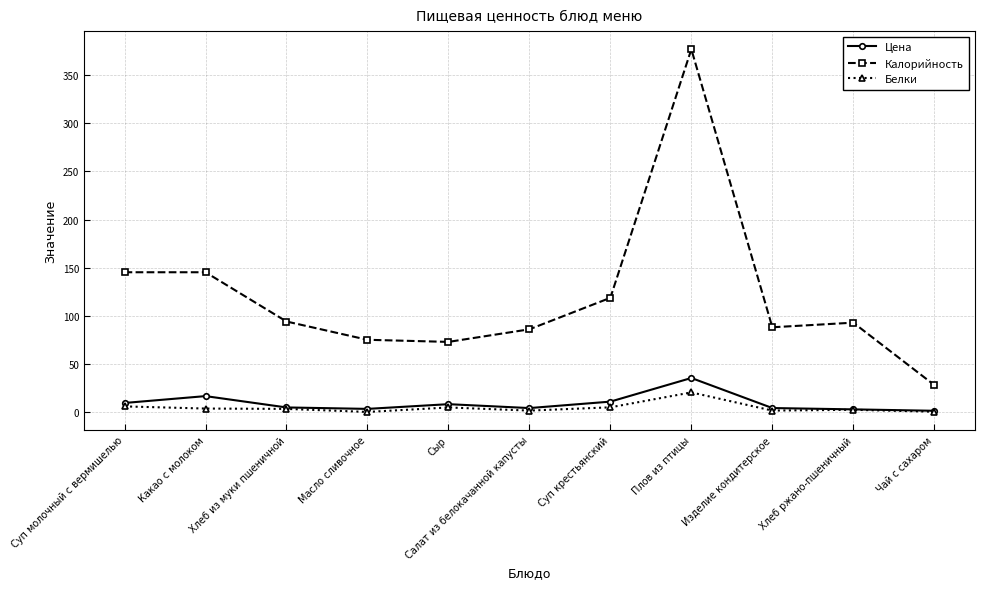

True or false: Калорийность and Цена intersect in this chart.

False